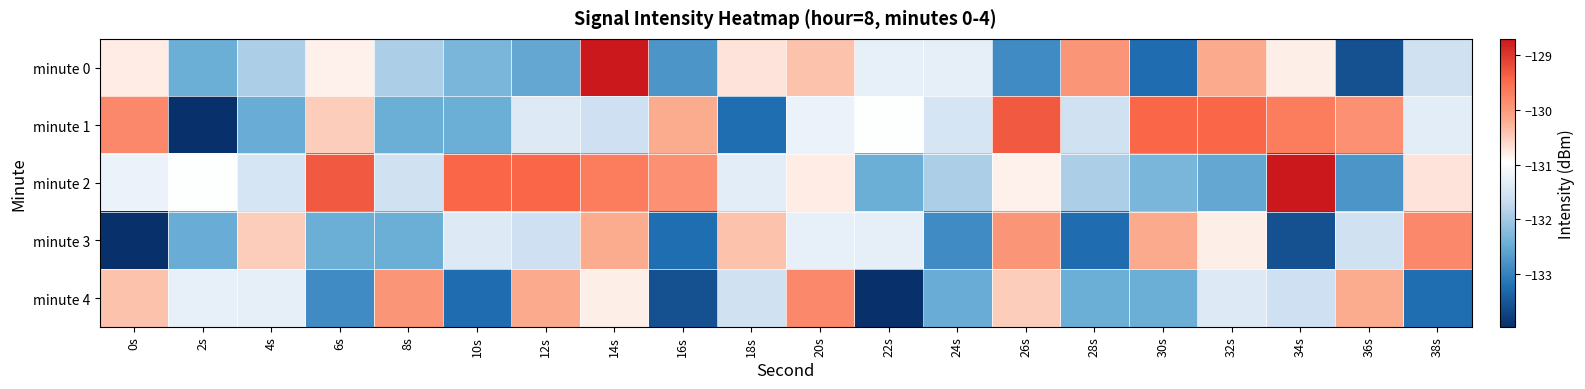

Which series has the largest range (max minus min)?

minute 0